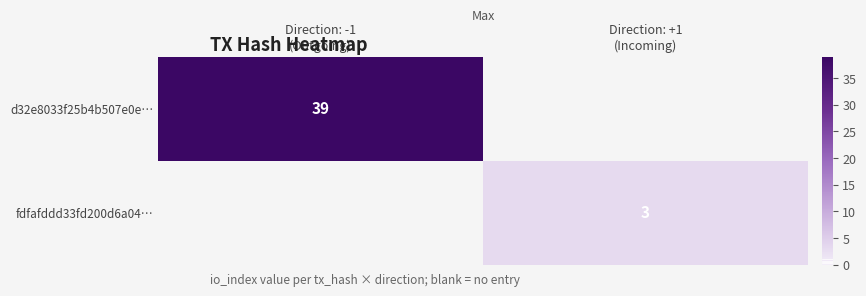

What is the maximum value shown in the chart?

39.0